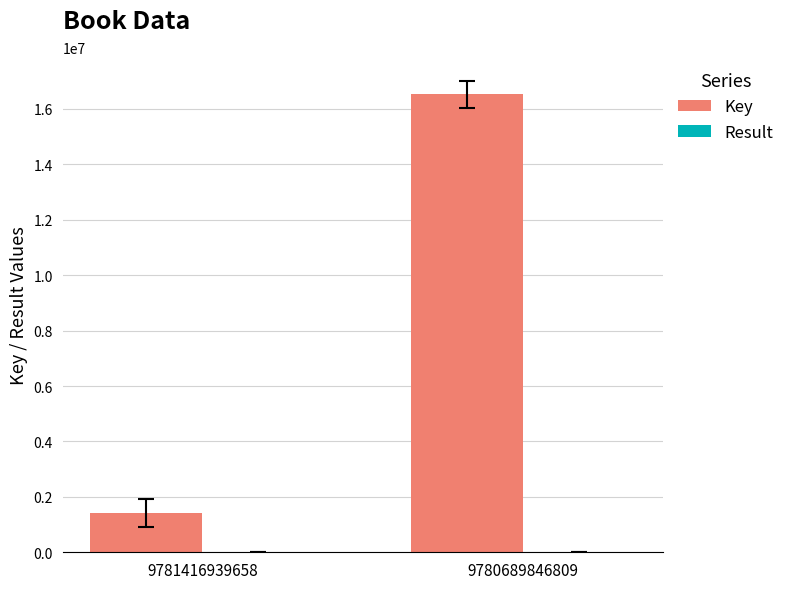

Where is Key nearest to the value 8973434?

9781416939658